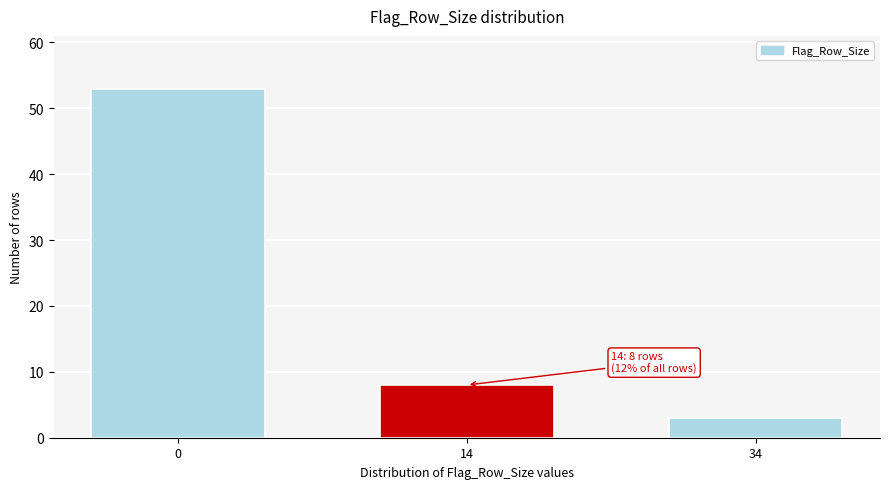

Reading left to right, transcribe all the data shown in this chart.

0=53	14=8	34=3